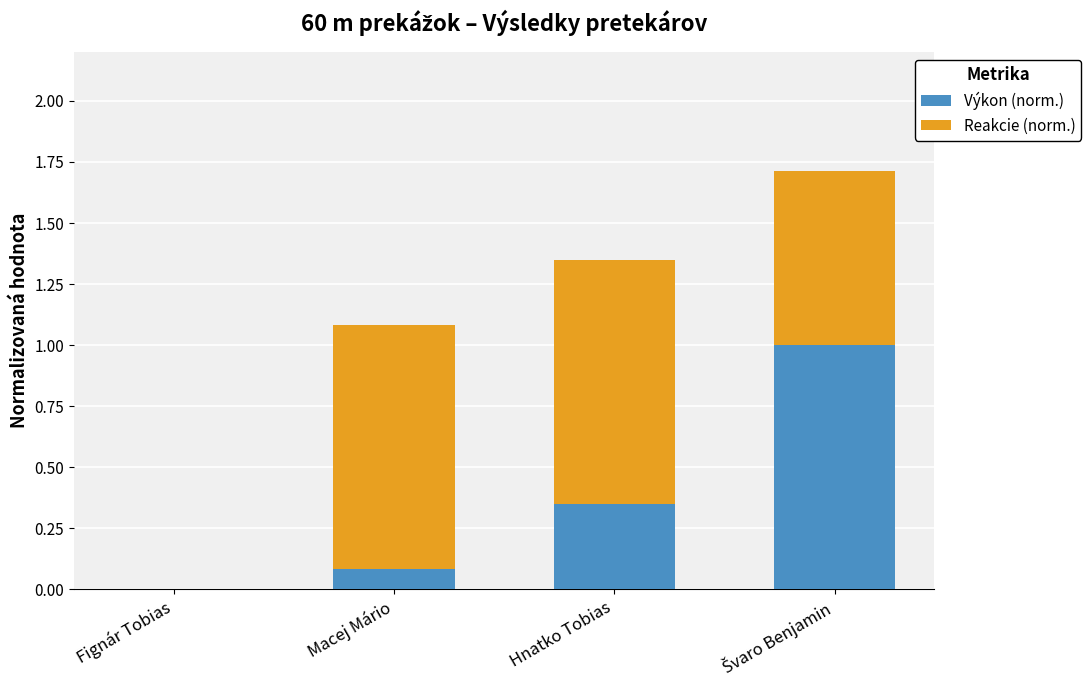

What is the sum of all Výkon (norm.) values?

1.4